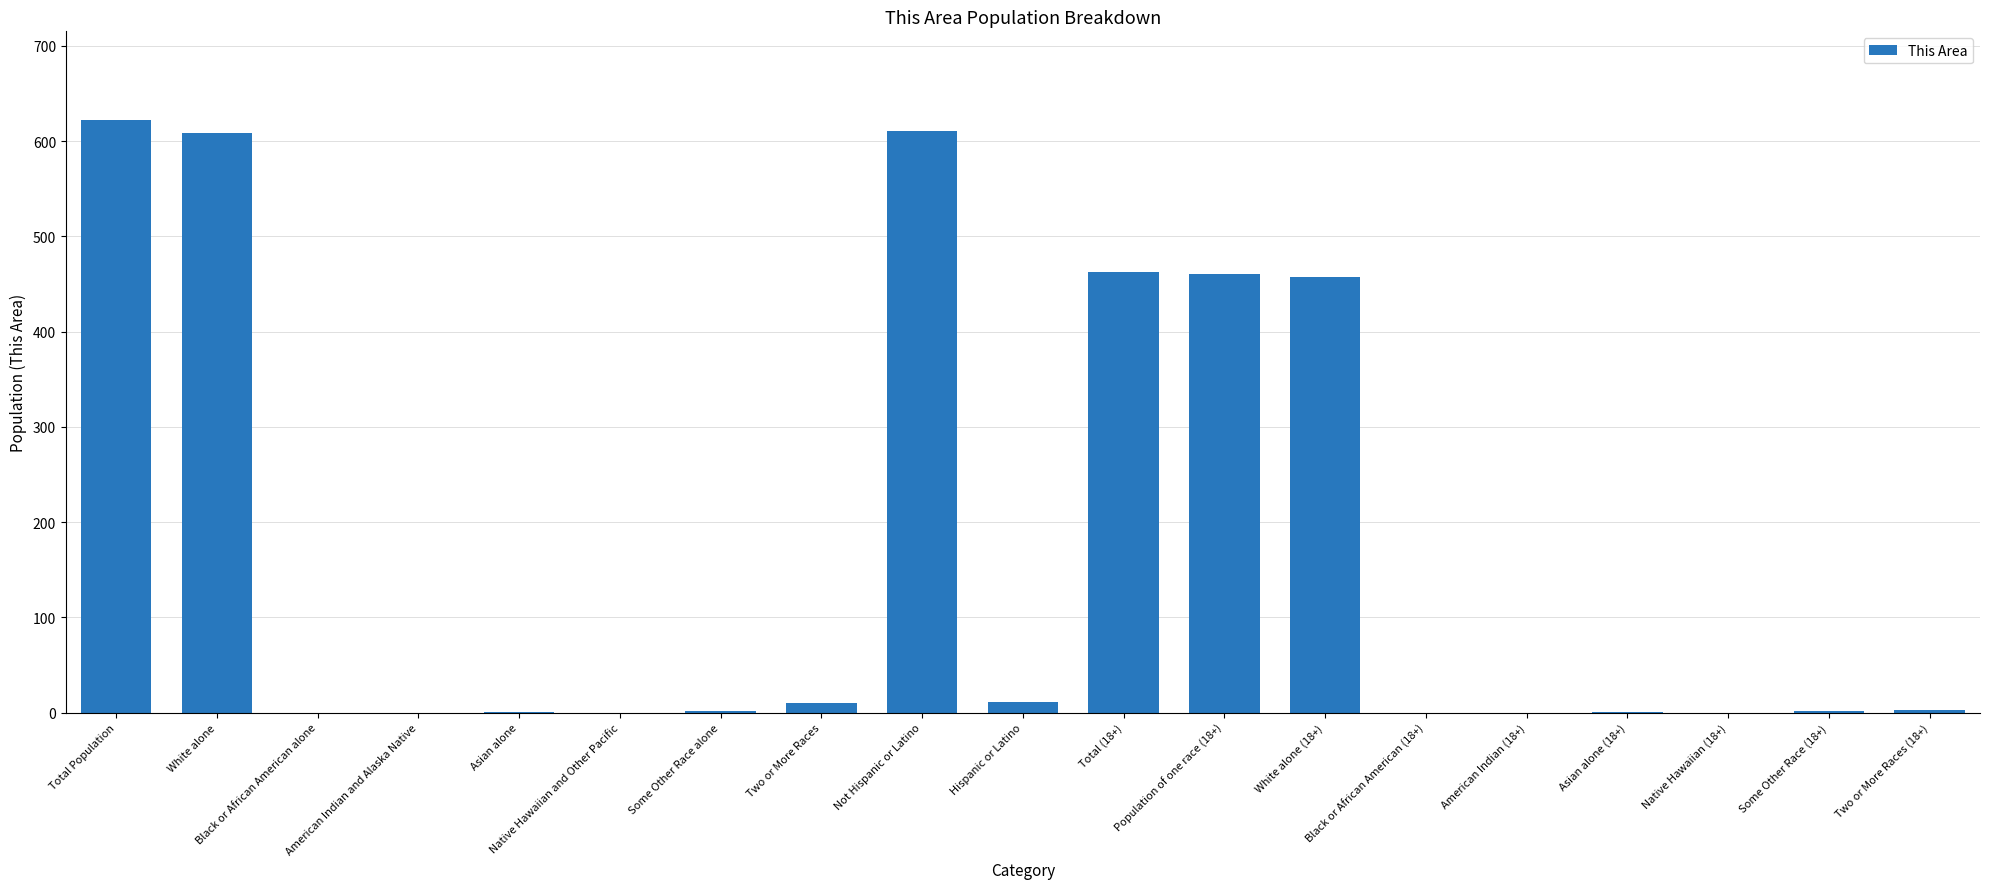

The value at Total (18+) is 706. True or false?

False